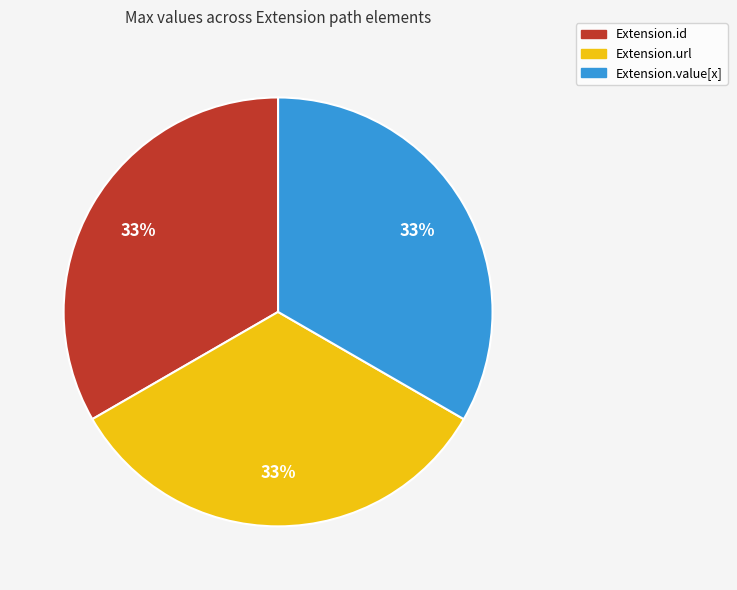

To the nearest percent, what is the combined percentage of Extension.id and Extension.url?

67%